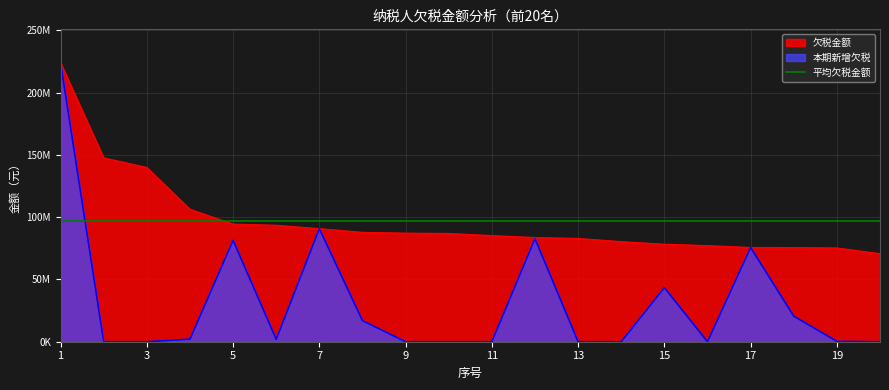

At which label is 本期新增欠税 closest to 111967757?

7